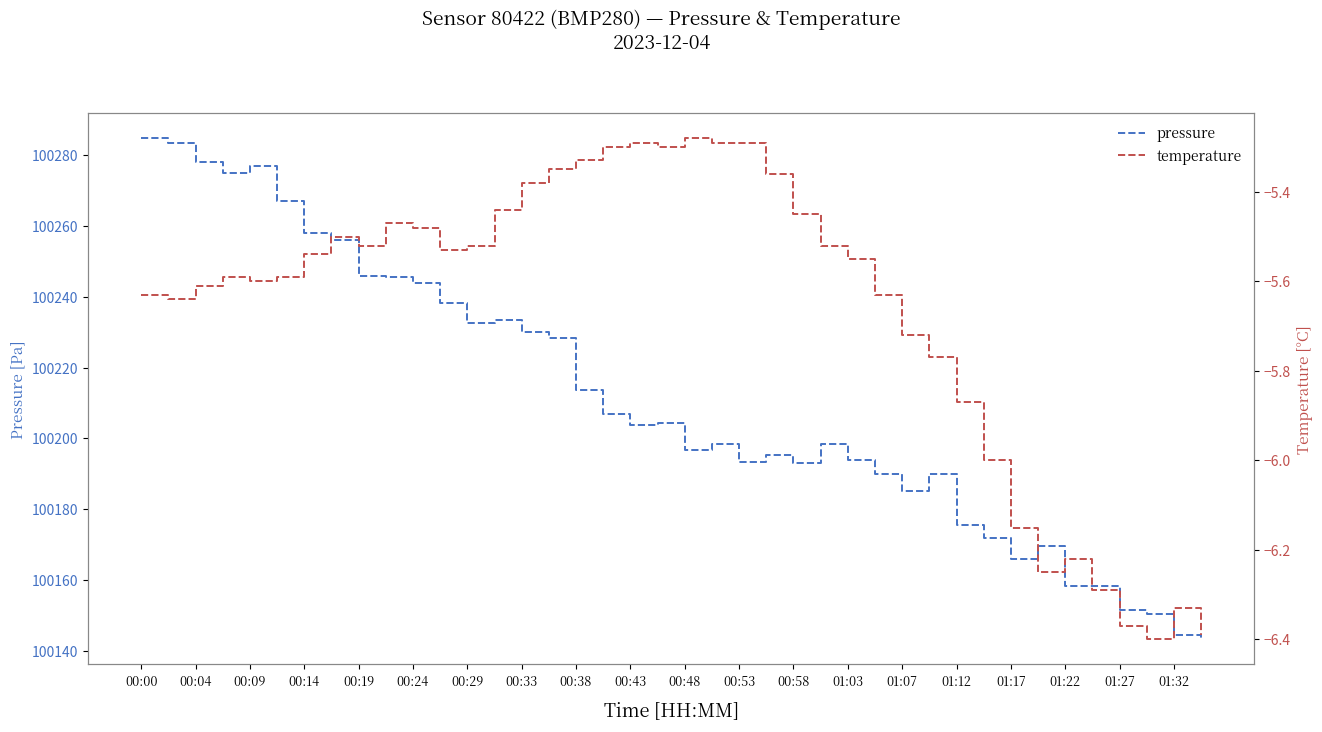

True or false: pressure and temperature cross at least once.

False